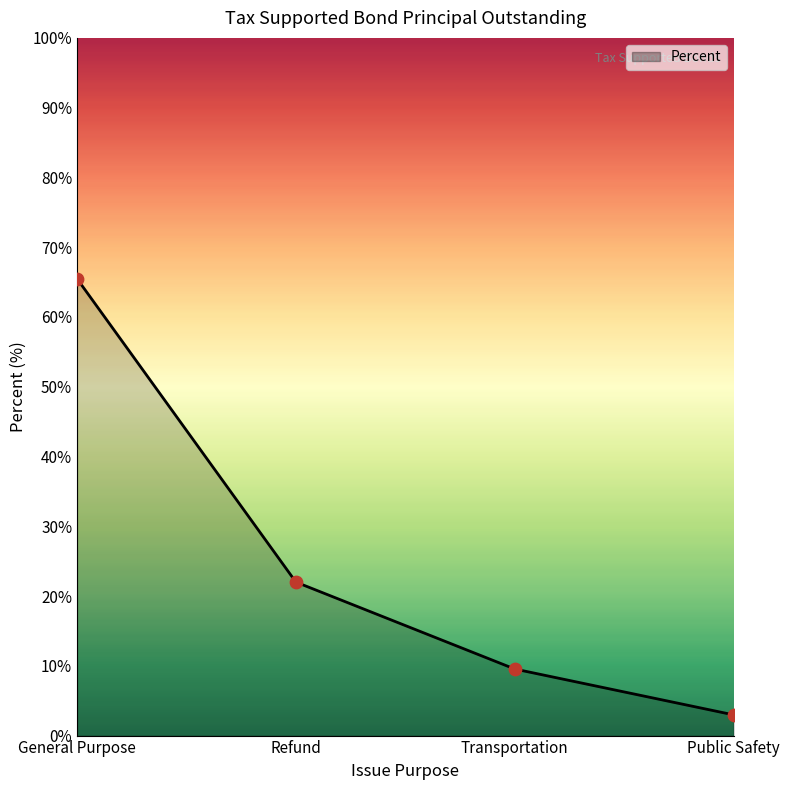

What is the ratio of the value at Transportation to the value at Refund?

0.4